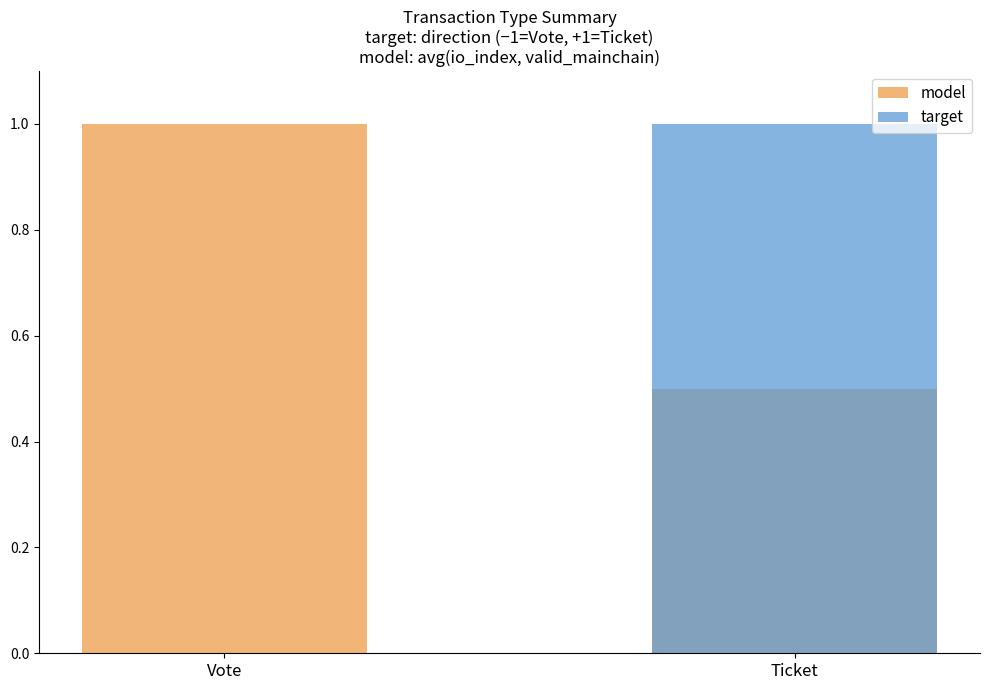

Where is target nearest to the value 0?

Vote